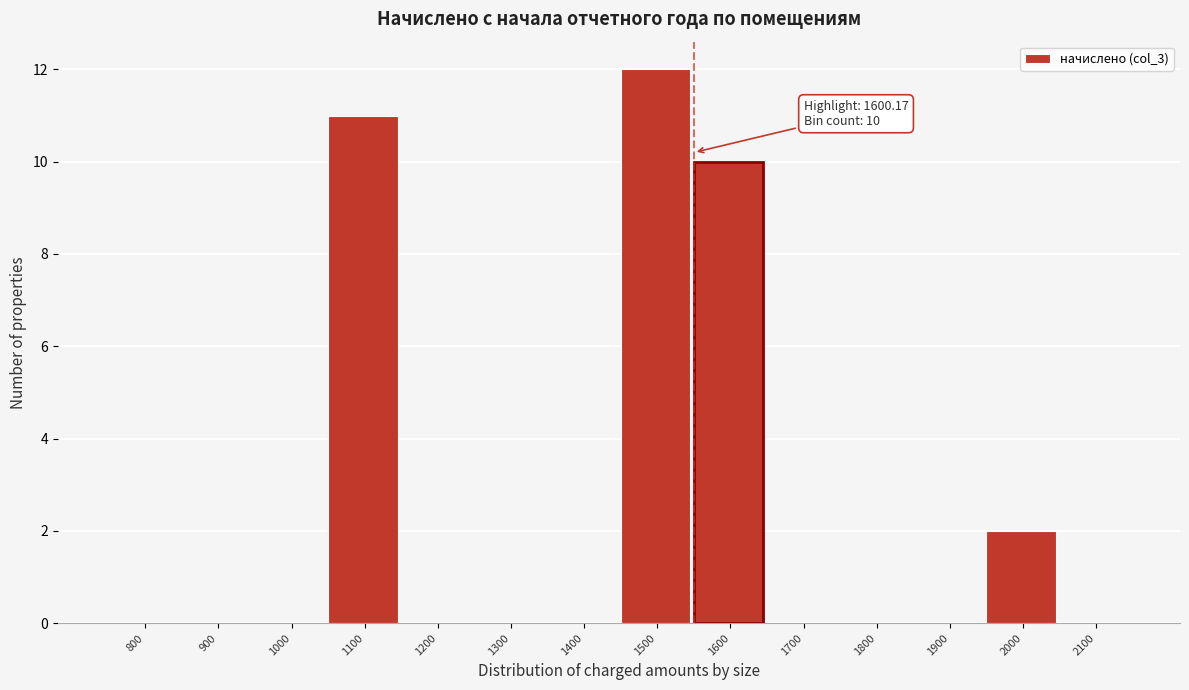

Reading left to right, what are all the values shown in this chart?

800=0	900=0	1000=0	1100=11	1200=0	1300=0	1400=0	1500=12	1600=10	1700=0	1800=0	1900=0	2000=2	2100=0